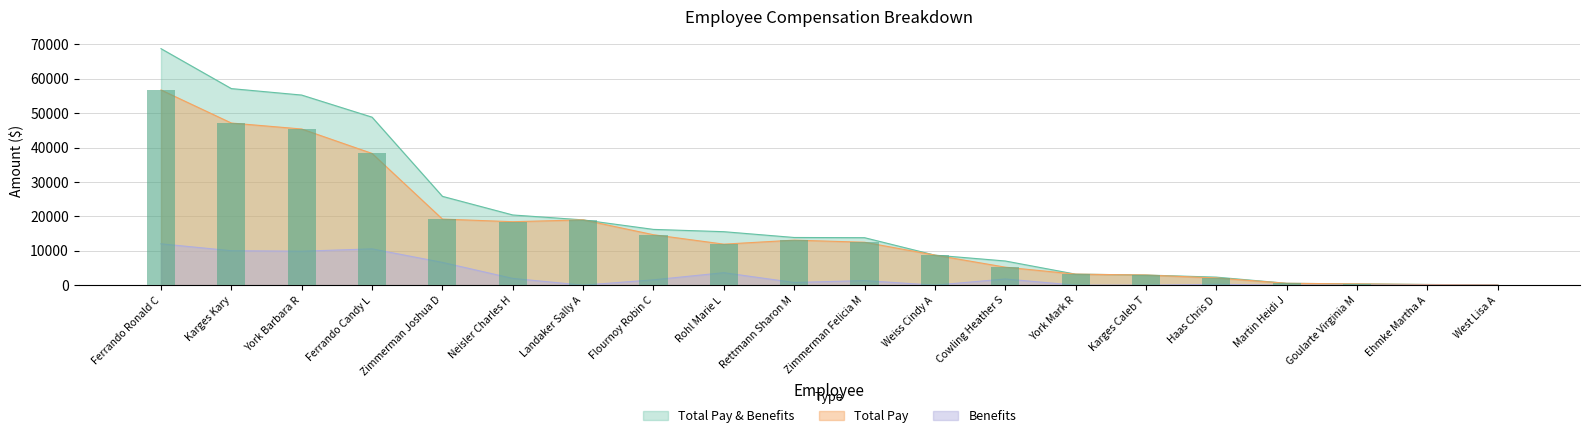

What is the spread (max minus min) of values at Ehmke Martha A?

180.0